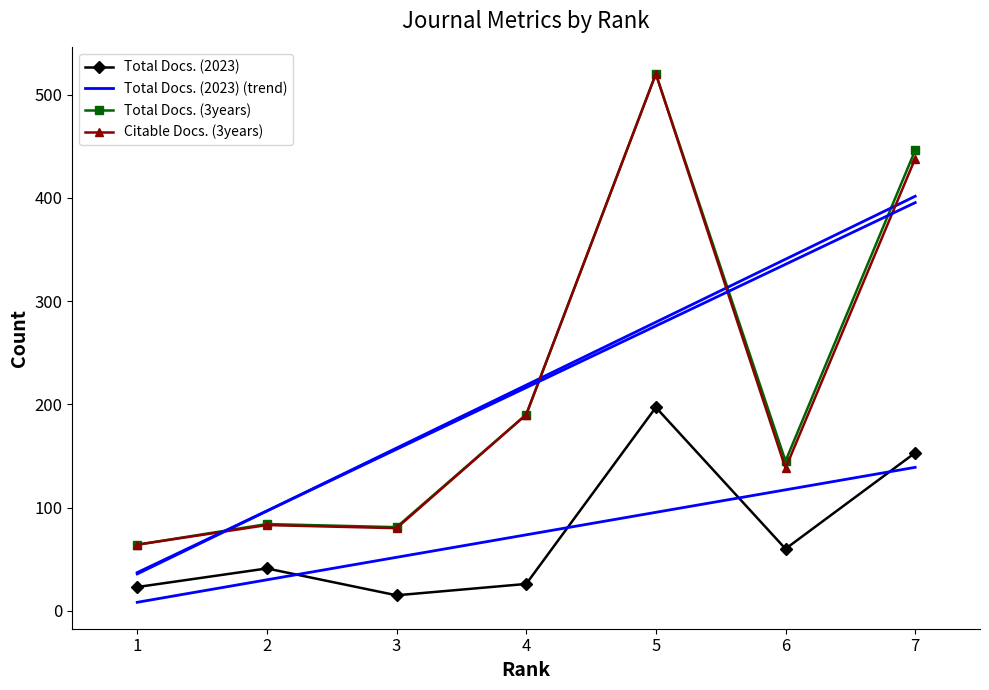

How many values in the Citable Docs. (3years) series exceed 138?

3